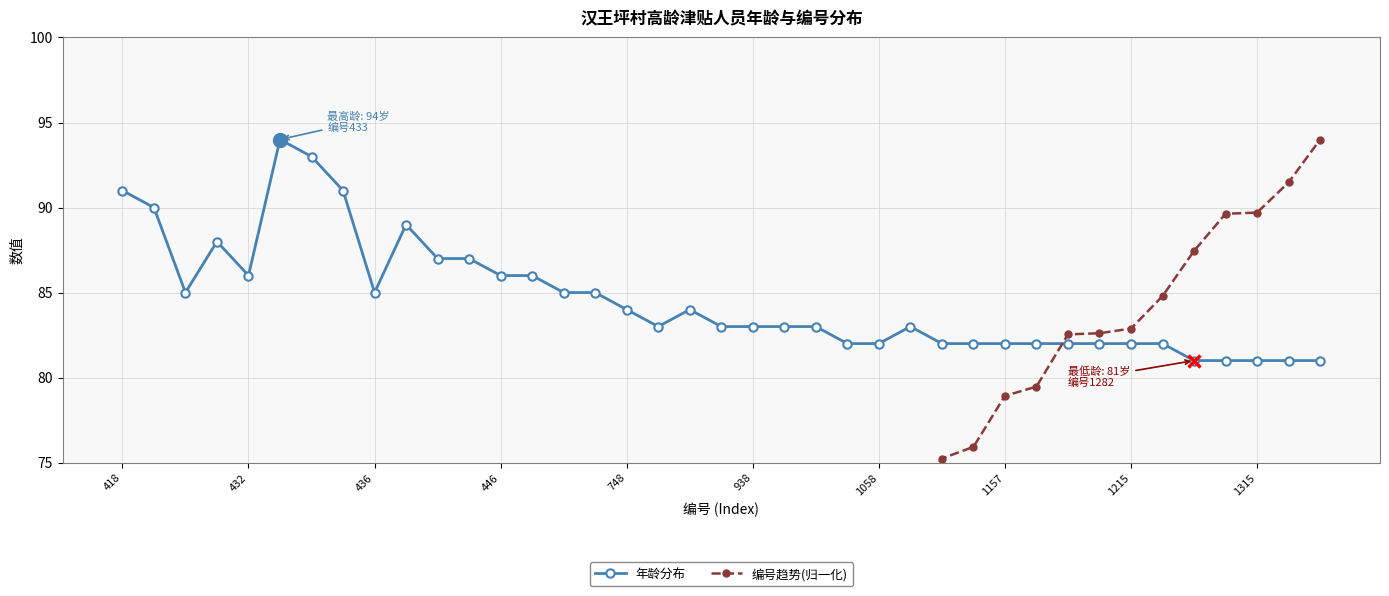

True or false: 年龄分布 has a value of 152 at 432.

False